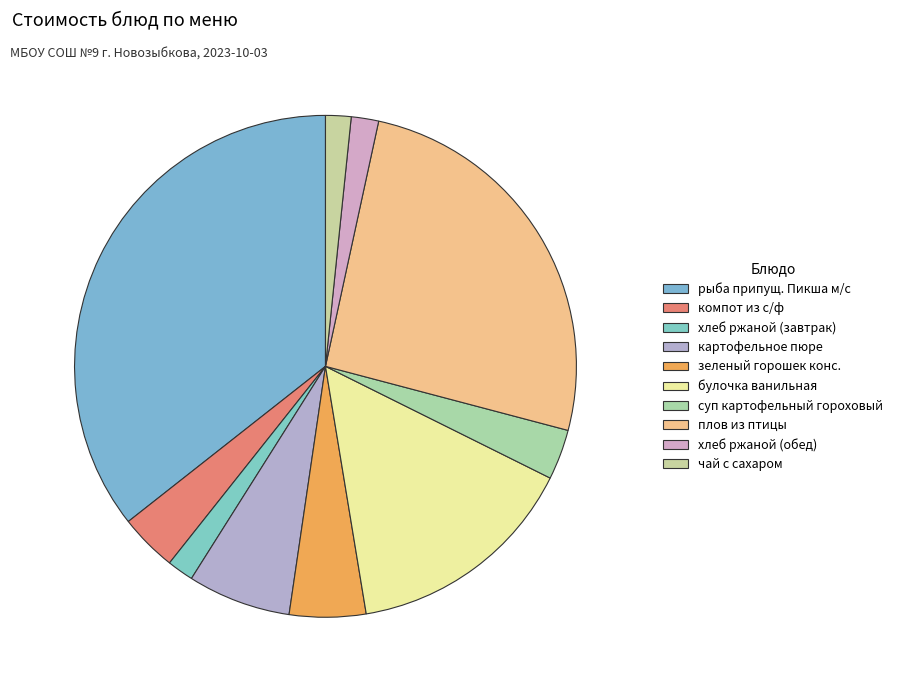

To the nearest percent, what percentage of the pie is чай с сахаром?

2%